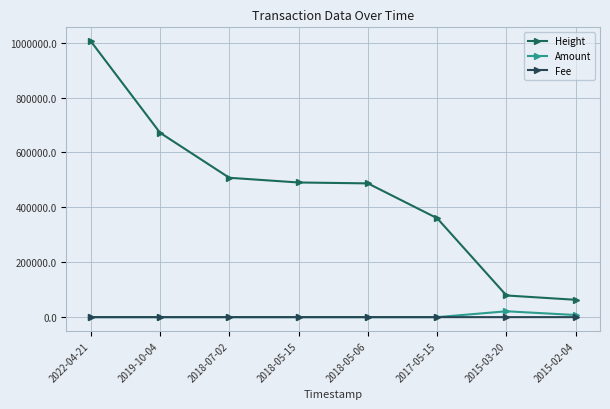

Where is Fee nearest to the value 0?

2022-04-21